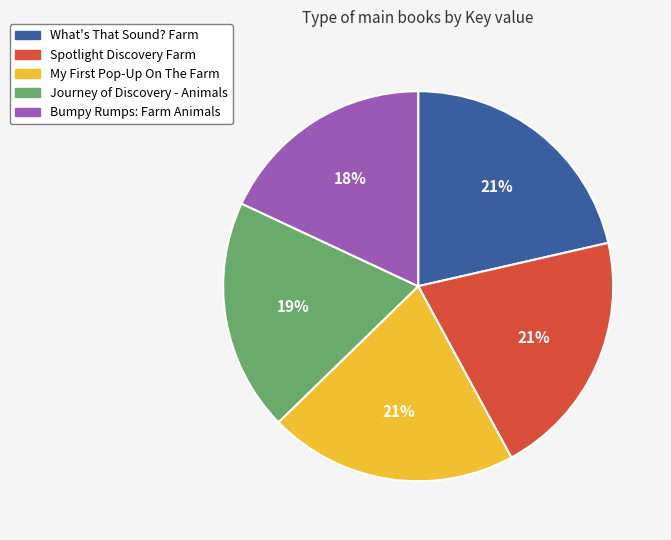

To the nearest percent, what percentage of the pie is What's That Sound? Farm?

21%